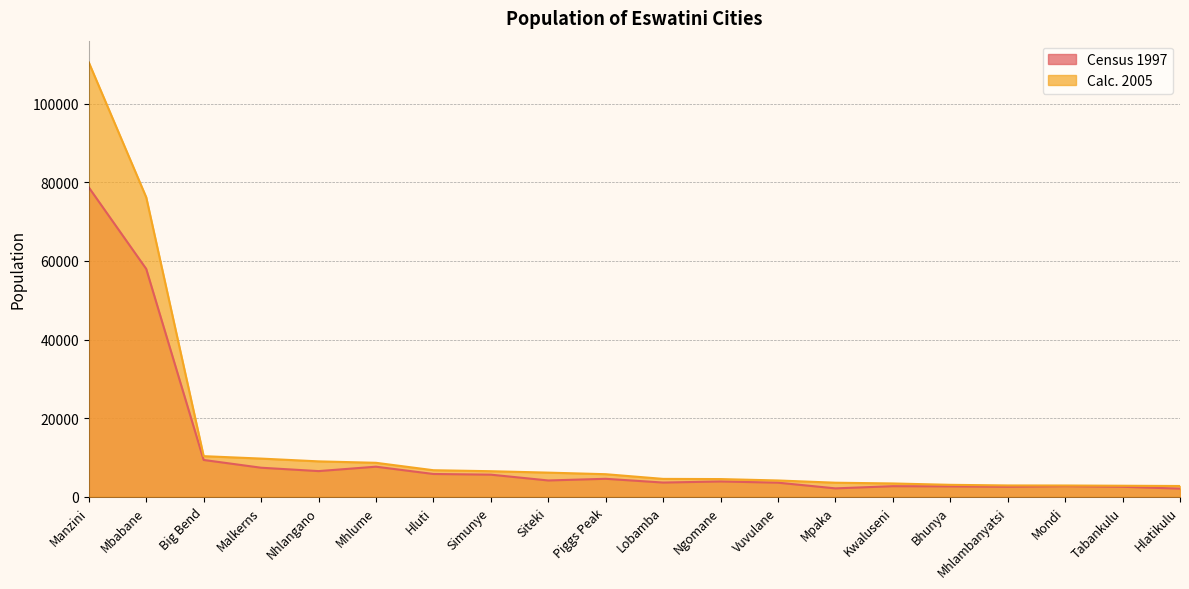

True or false: Census 1997 and Calc. 2005 cross at least once.

False